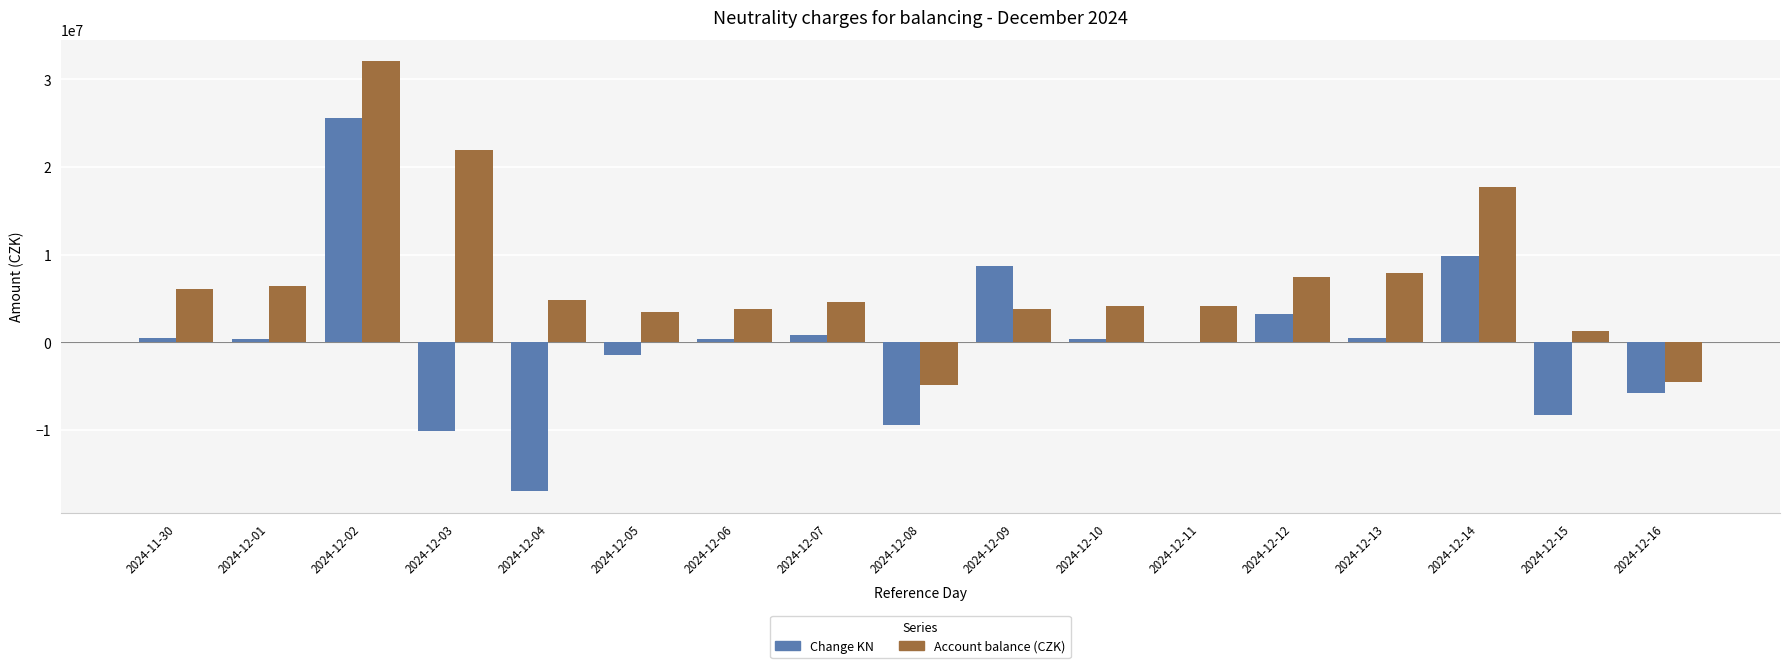

Which series changed the most between 2024-12-07 and 2024-12-12?

Account balance (CZK)